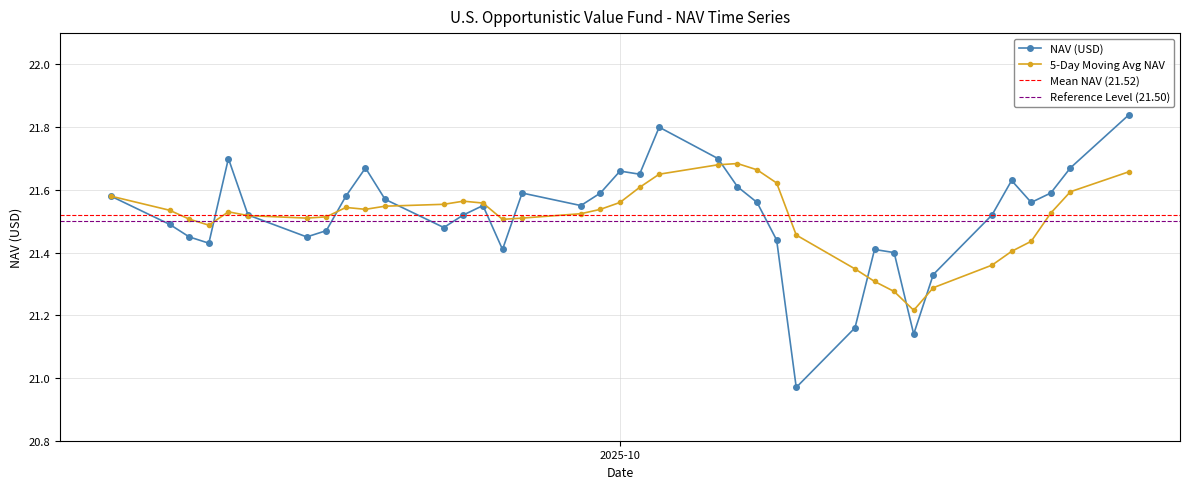

What is the difference between the values at 34 and 15?

0.2